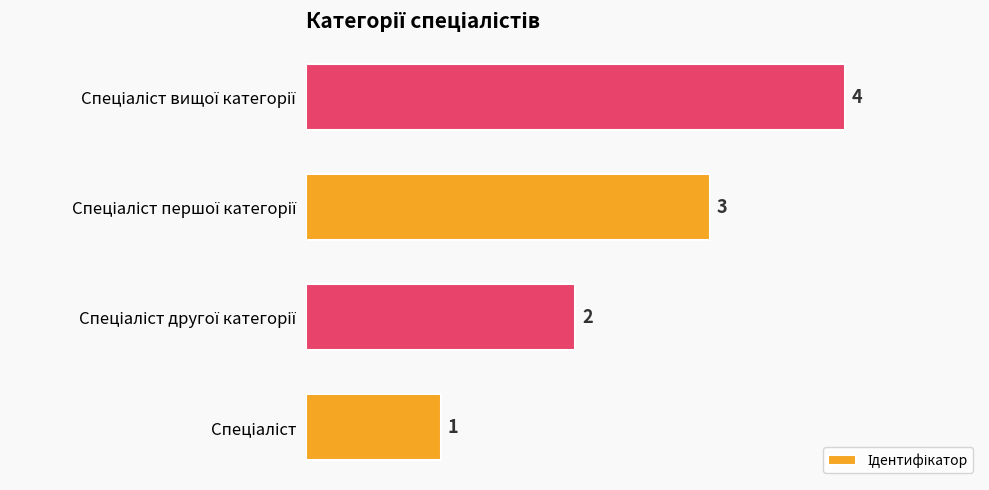

How many bars are there in total?

4